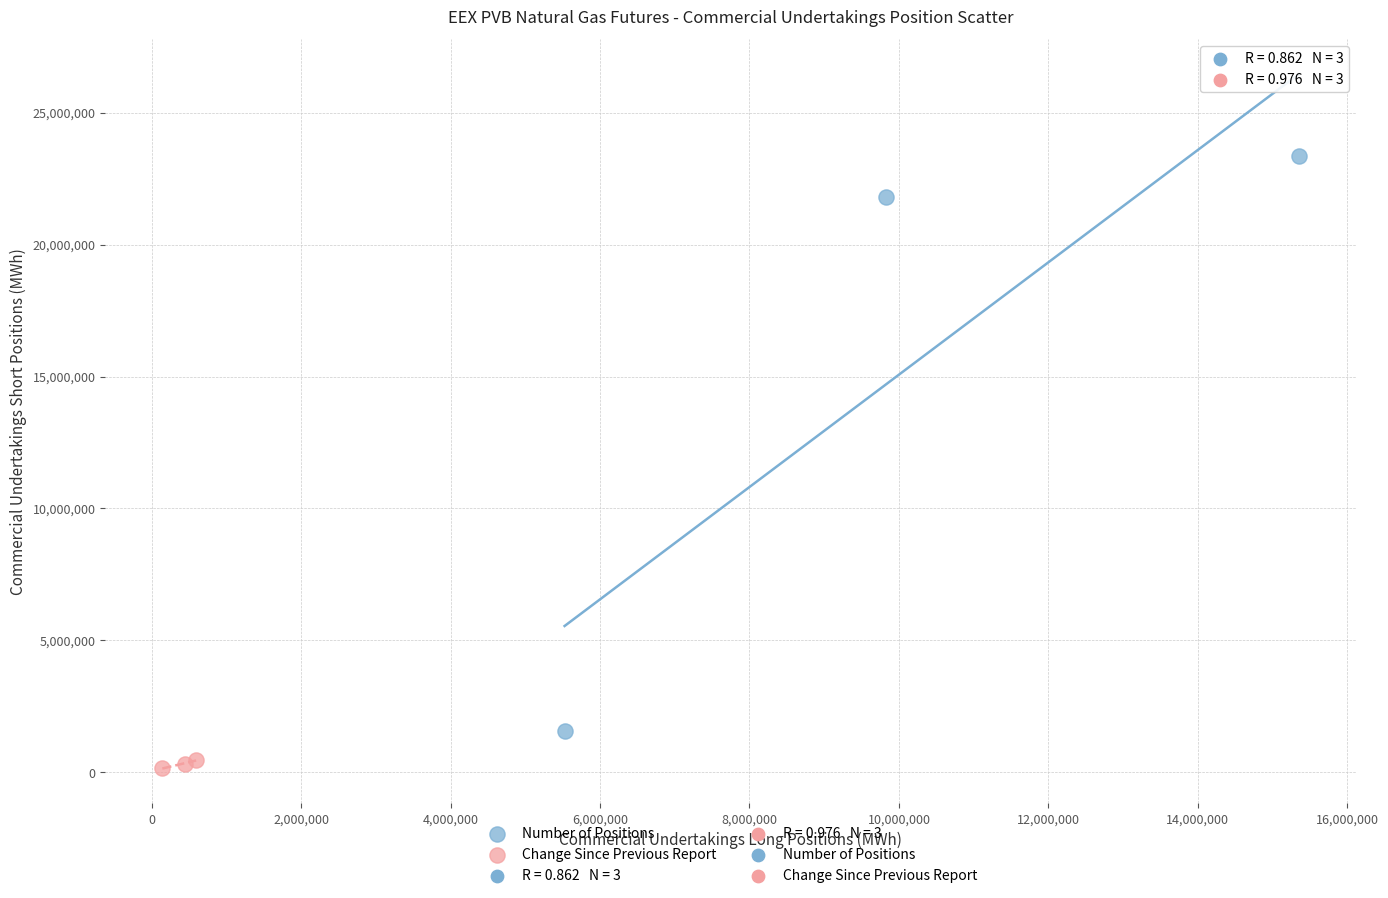

Which series has the largest Y range (max minus min)?

Number of Positions